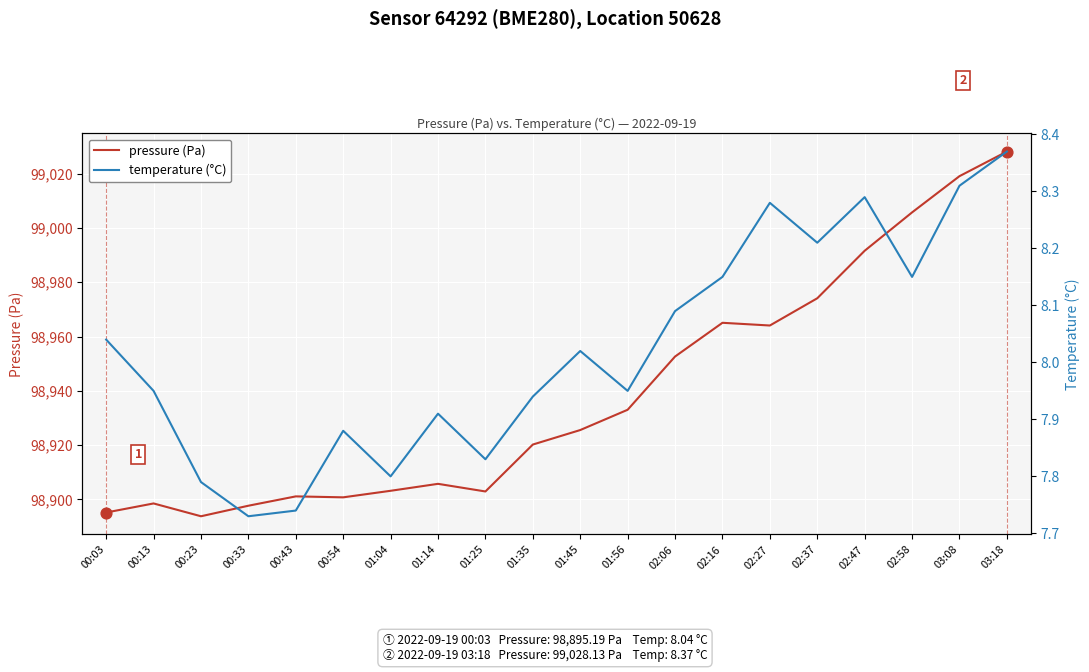

At which category is the sum across all series the highest?

03:18